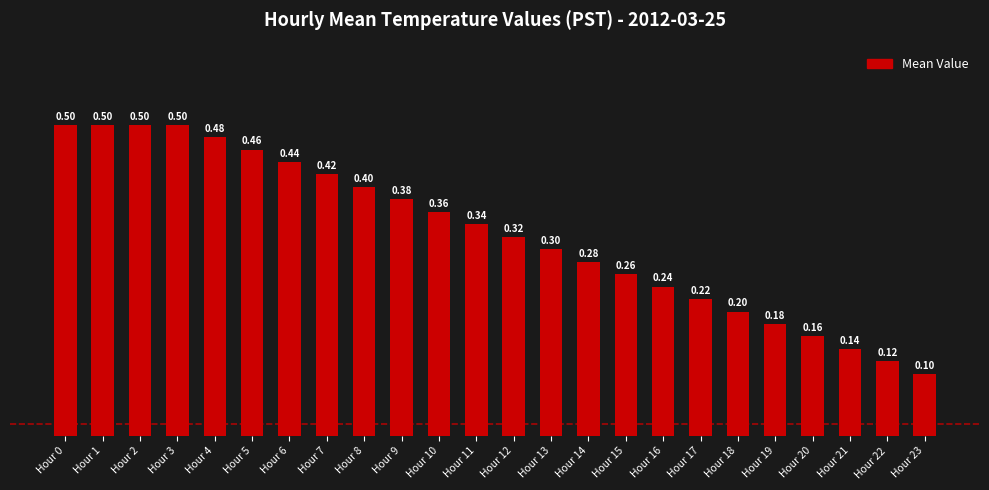

What is the smallest value displayed?

0.1